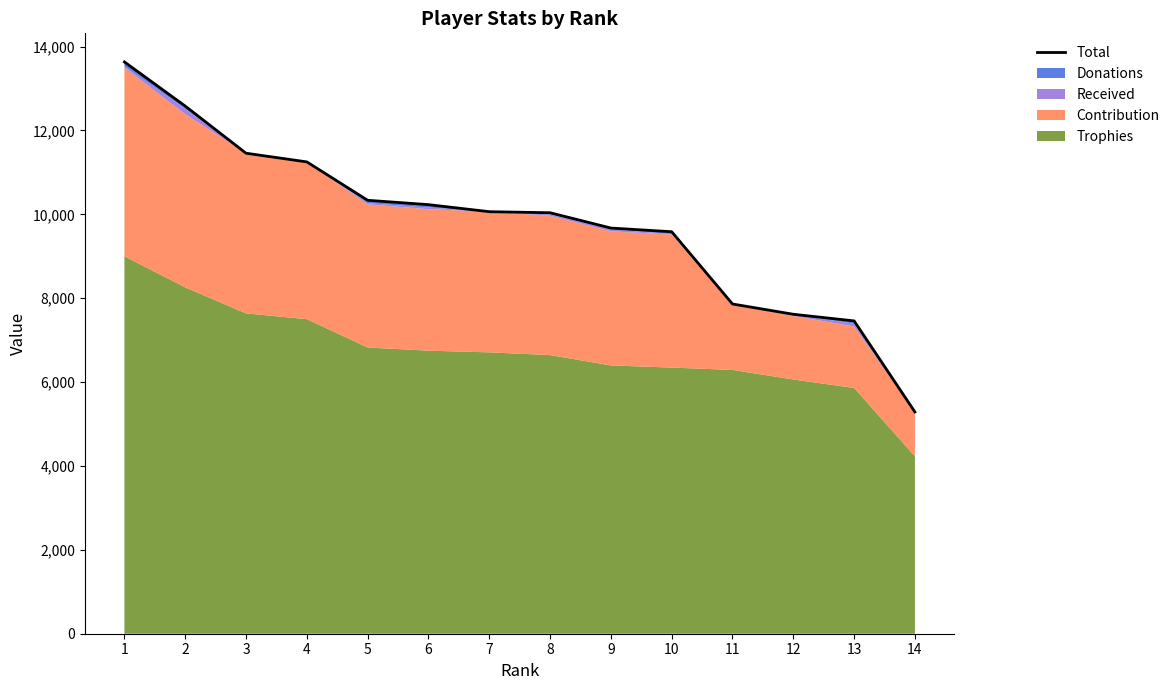

Rank the categories by value from lowest to highest.

14, 13, 12, 11, 10, 9, 8, 7, 6, 5, 4, 3, 2, 1